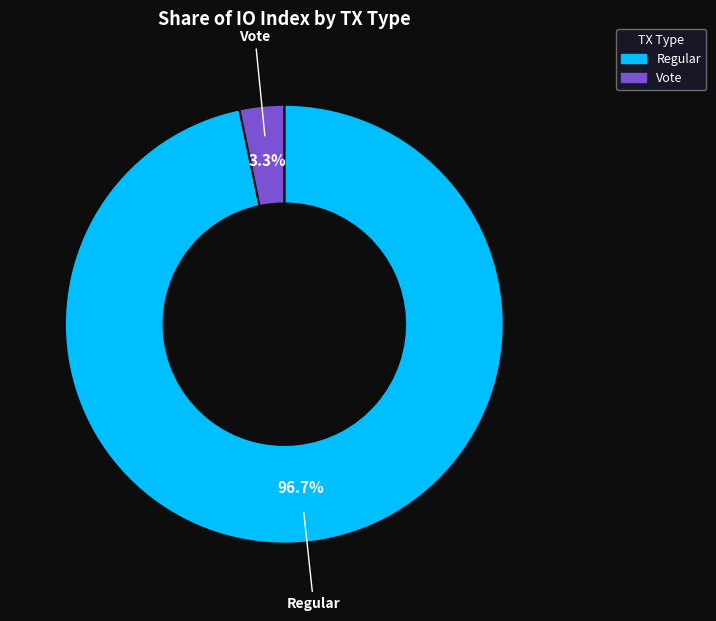

Is there any slice that represents more than half of the pie?

Yes